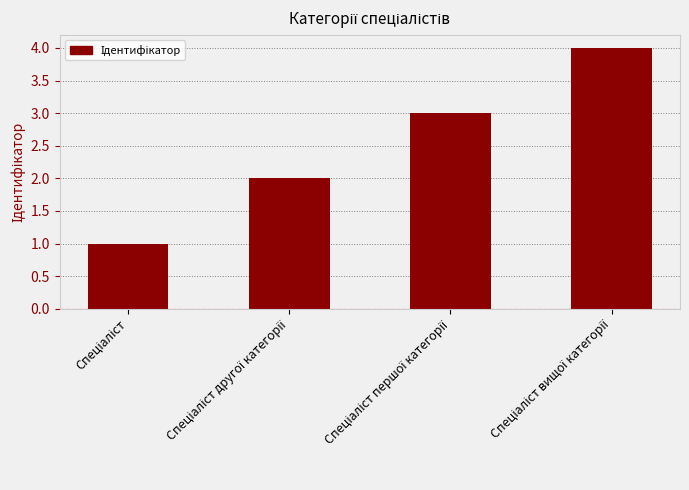

What is the maximum value shown in the chart?

4